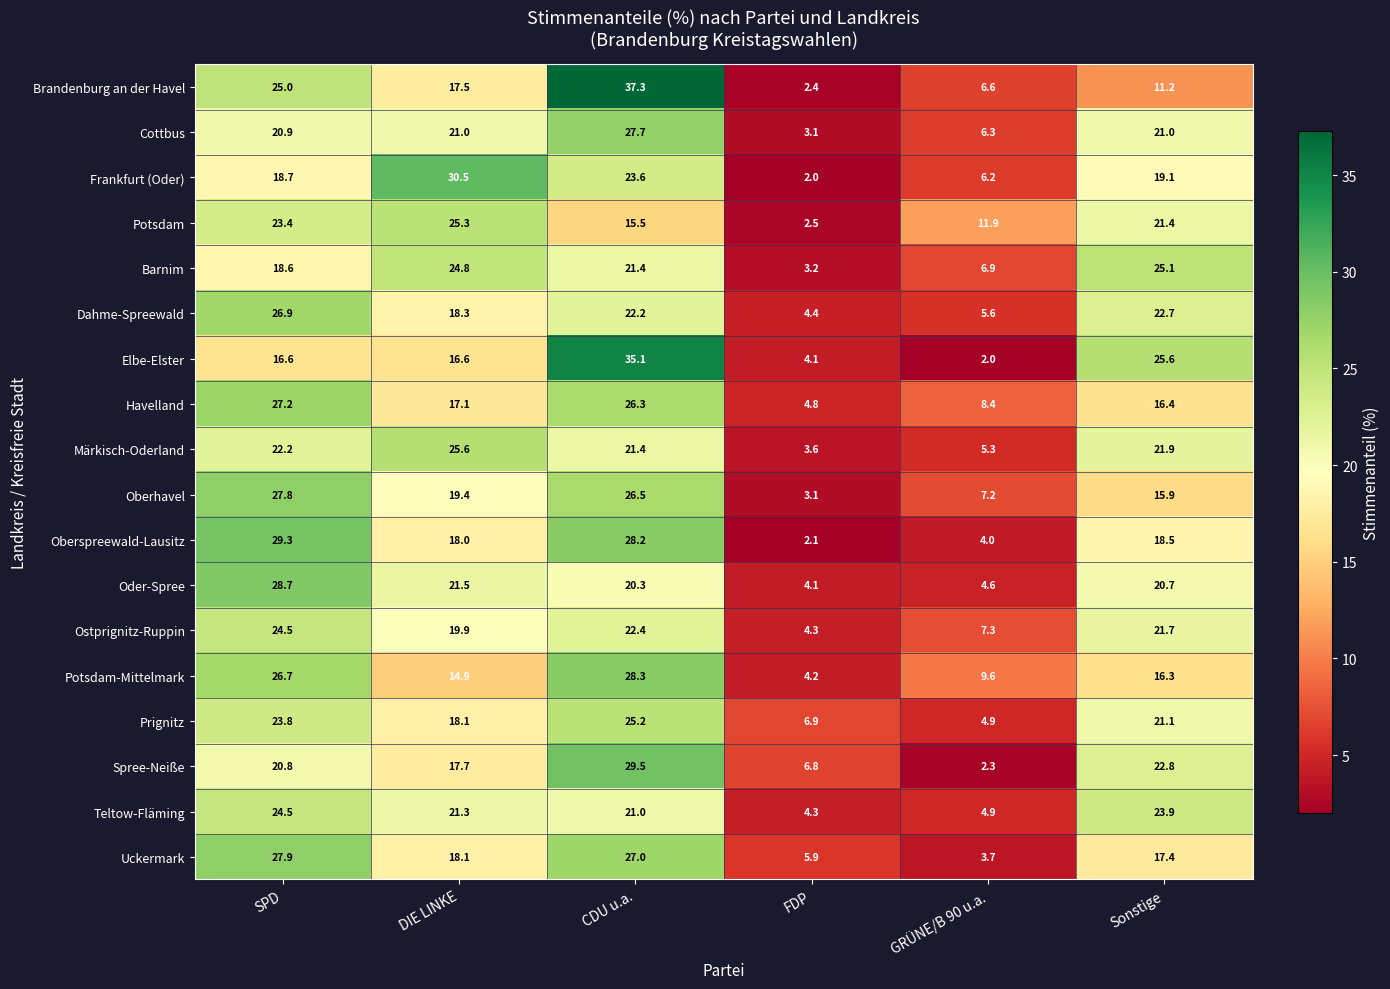

What is the sum of all Potsdam-Mittelmark values?

100.0